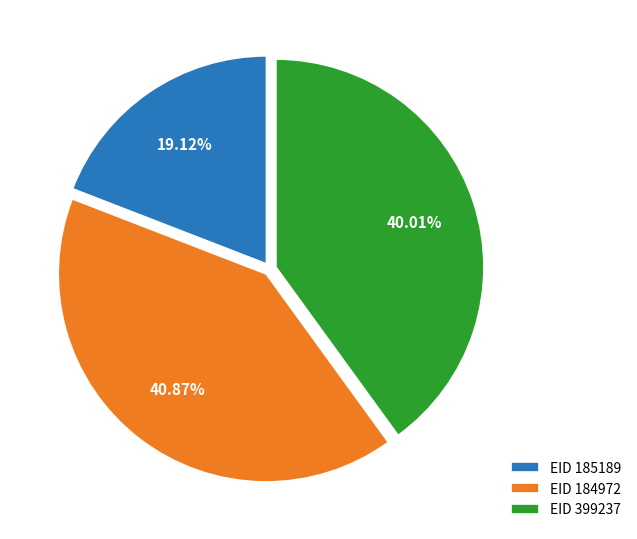

Is EID 399237 the majority of the pie?

No